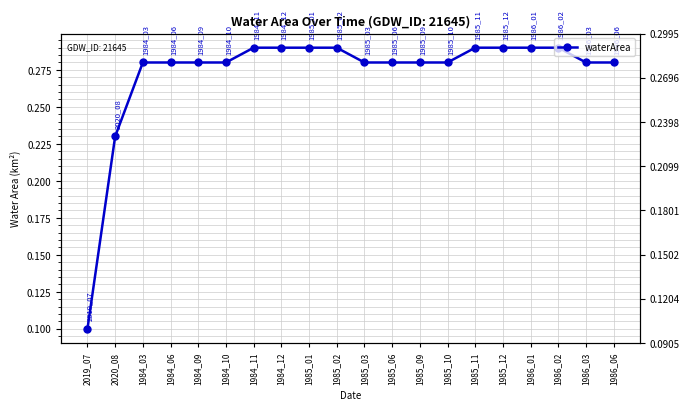

List the labels in order of value, largest first.

1984_11, 1984_12, 1985_01, 1985_02, 1985_11, 1985_12, 1986_01, 1986_02, 1984_03, 1984_06, 1984_09, 1984_10, 1985_03, 1985_06, 1985_09, 1985_10, 1986_03, 1986_06, 2020_08, 2019_07